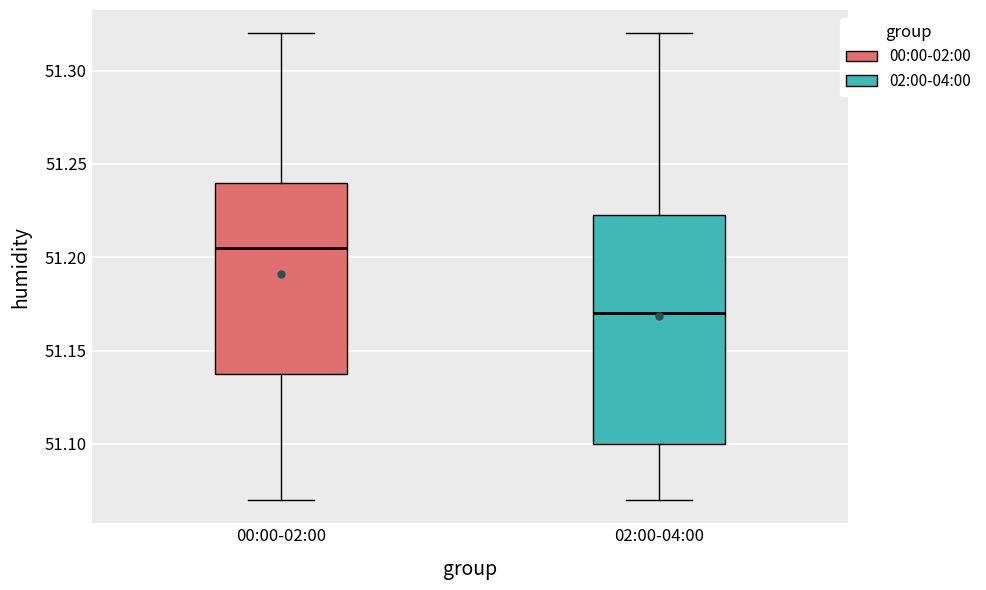

Reading left to right, read every box against the y-axis: the position of its median line, the range the box covers, and the ends of its whiskers. The values are not printed on the chart, so give them approximately, as read against the axis.

00:00-02:00: median 51.205, box 51.140 to 51.240, whiskers 51.070 to 51.320
02:00-04:00: median 51.170, box 51.100 to 51.225, whiskers 51.070 to 51.320